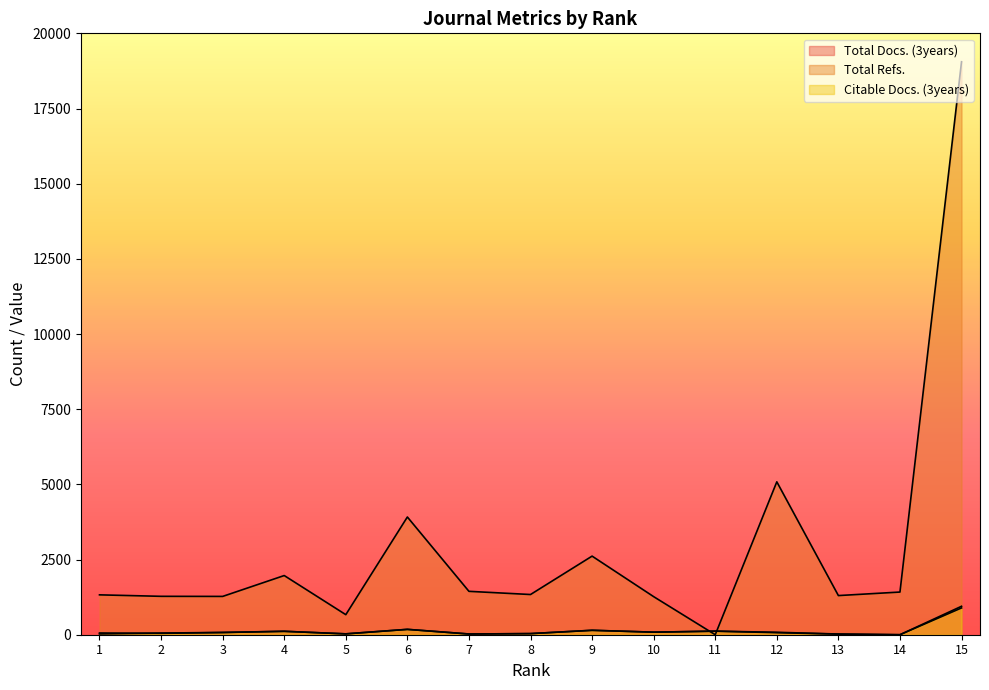

What is the difference between the Citable Docs. (3years) values at 4 and 14?

113